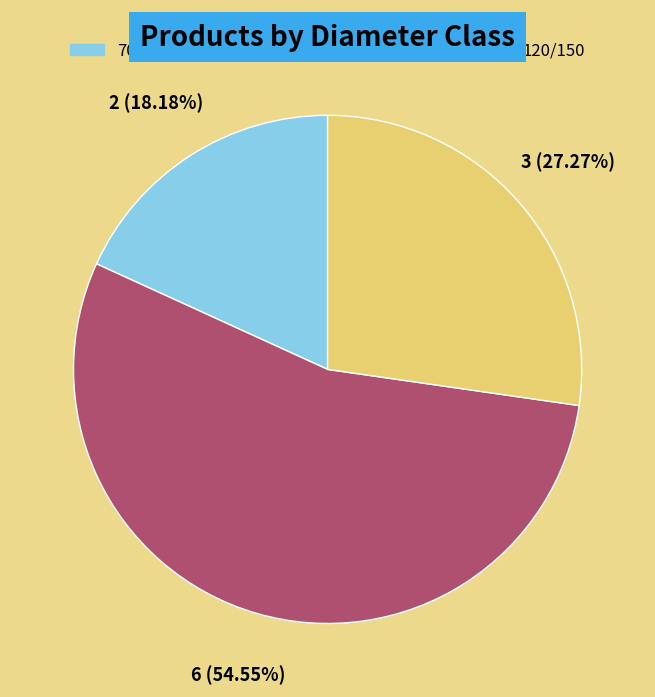

To the nearest percent, what percentage of the pie is 70/(R:90-F:100)?

18%